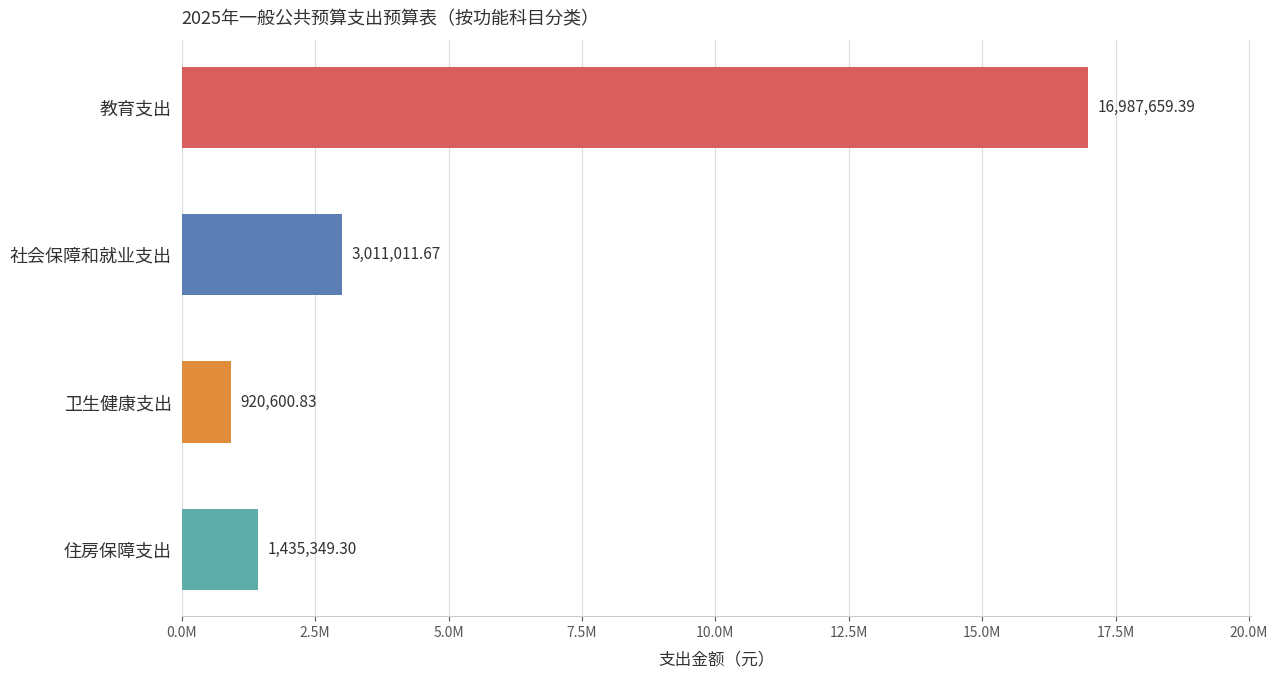

Are the bars horizontal?

Yes